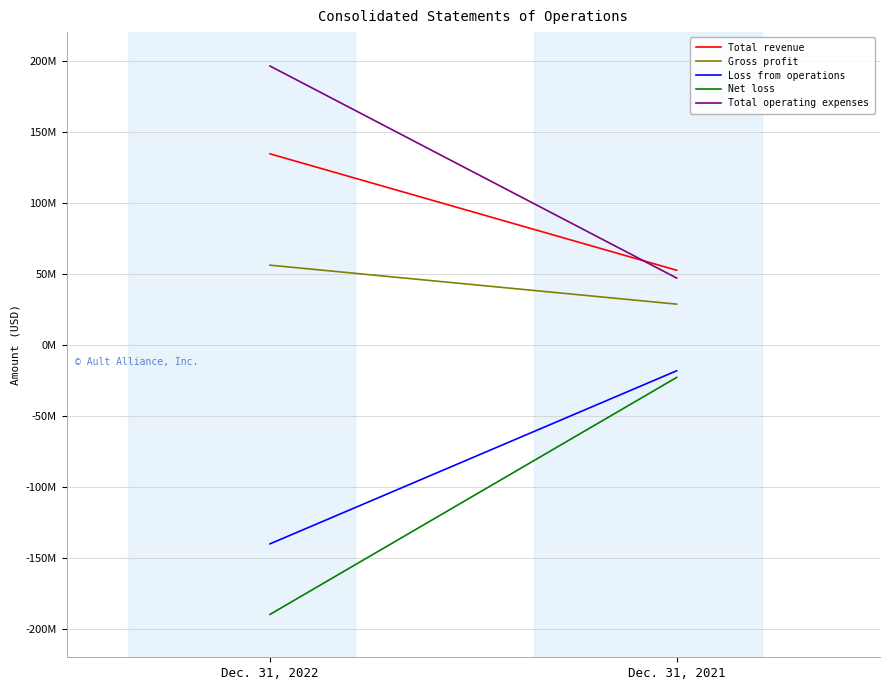

What is the difference between the maximum and minimum values in the Gross profit series?

27430000